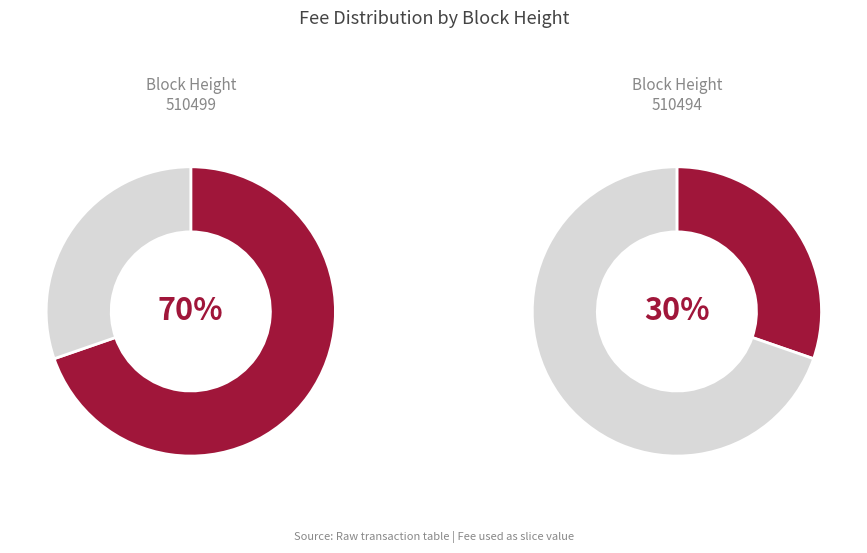

True or false: 510499 accounts for 57% of the total.

False